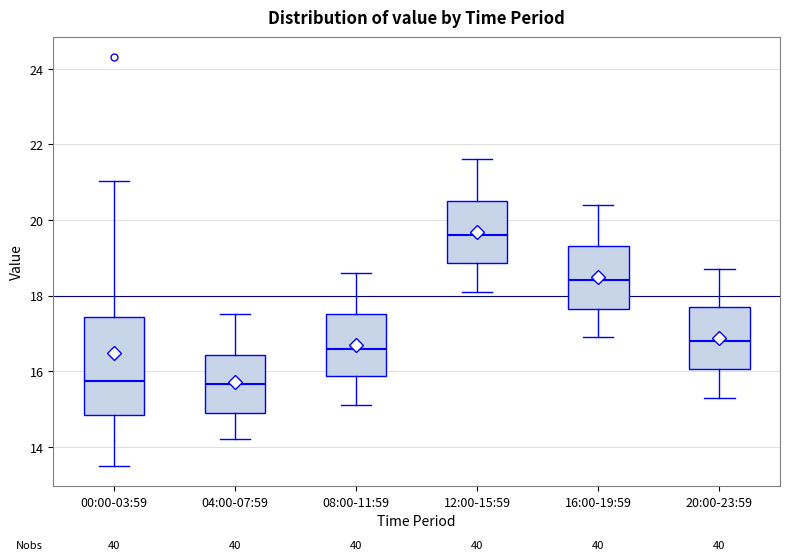

Reading left to right, read every box against the y-axis: the position of its median line, the range the box covers, and the ends of its whiskers. The values are not printed on the chart, so give them approximately, as read against the axis.

00:00-03:59: median 15.8, box 14.8 to 17.4, whiskers 13.6 to 21.0
04:00-07:59: median 15.6, box 15.0 to 16.4, whiskers 14.2 to 17.6
08:00-11:59: median 16.6, box 15.8 to 17.6, whiskers 15.2 to 18.6
12:00-15:59: median 19.6, box 18.8 to 20.6, whiskers 18.2 to 21.6
16:00-19:59: median 18.4, box 17.6 to 19.4, whiskers 17.0 to 20.4
20:00-23:59: median 16.8, box 16.0 to 17.8, whiskers 15.4 to 18.8